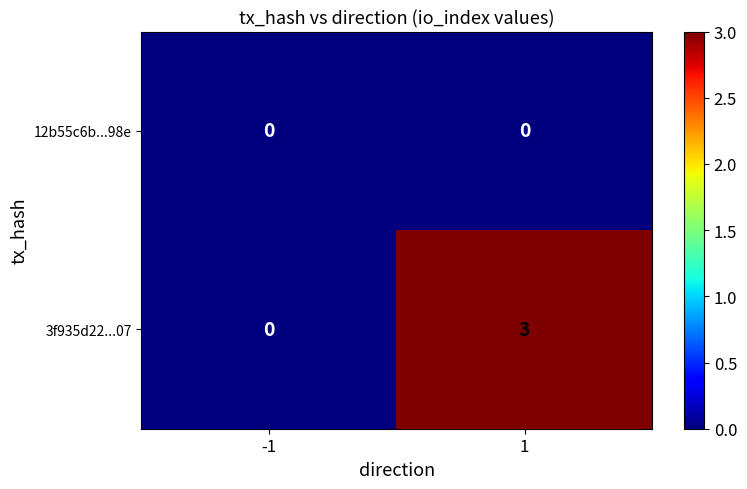

At which category is the sum across all series the highest?

1